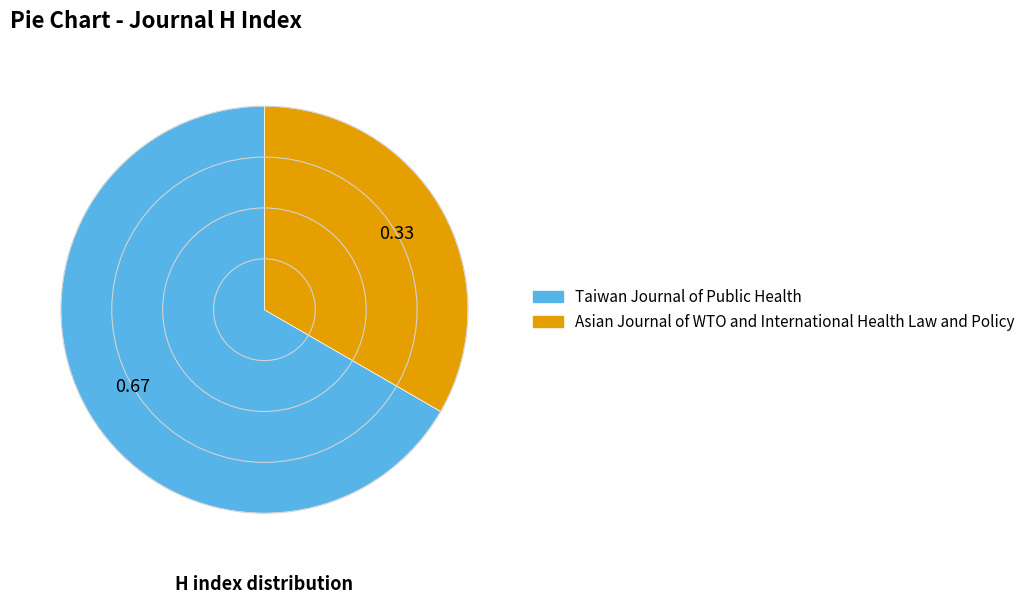

How many slices are in this pie chart?

2